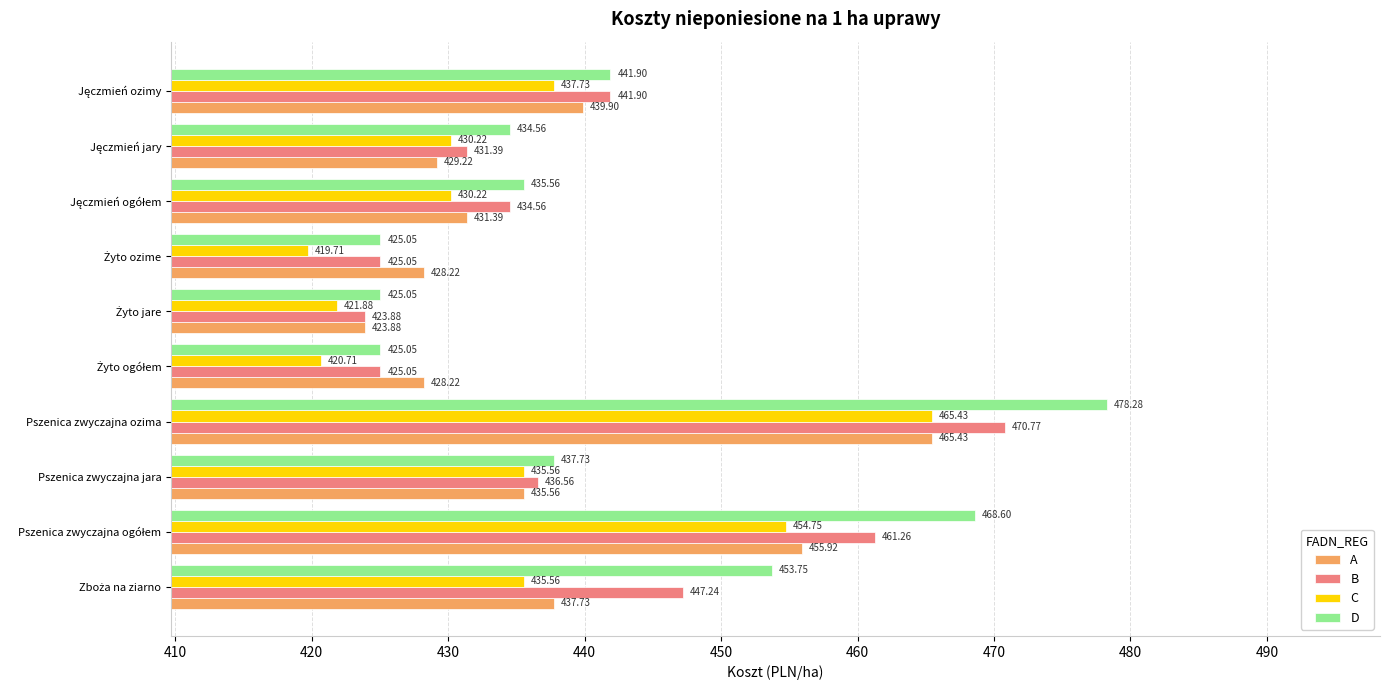

What is the maximum value shown in the chart?

478.3